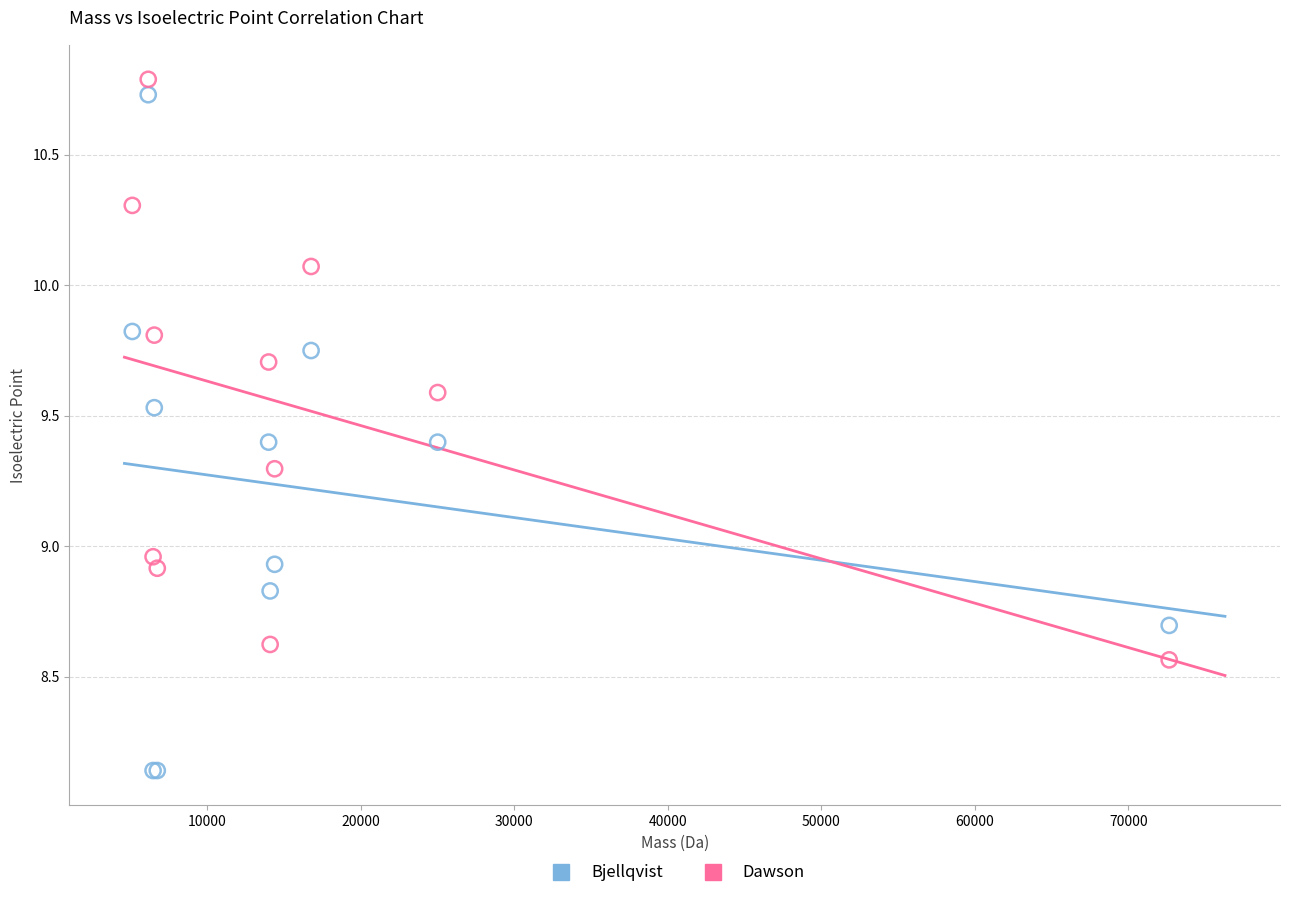

Which series has the largest Y range (max minus min)?

Bjellqvist